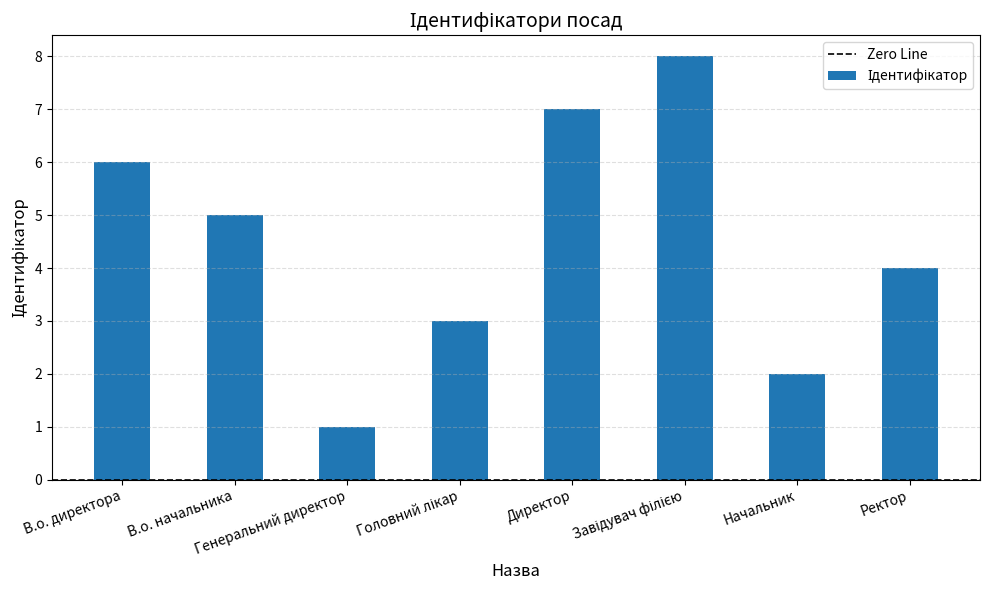

At which label is the value closest to 4?

Ректор